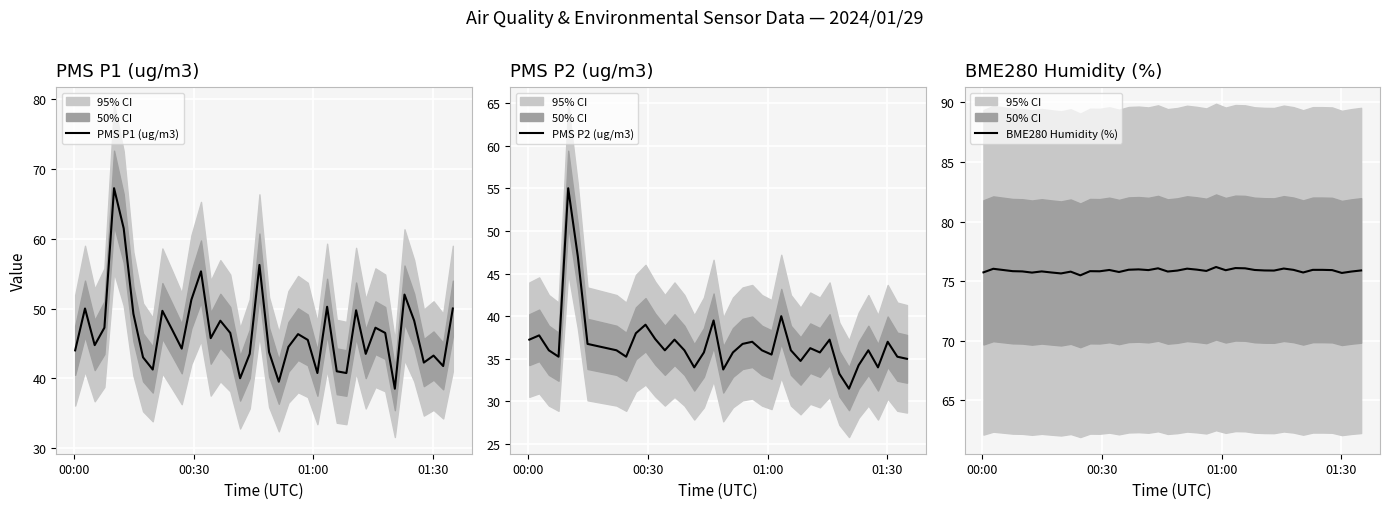

What is the maximum value for PMS P2 (ug/m3)?

55.0